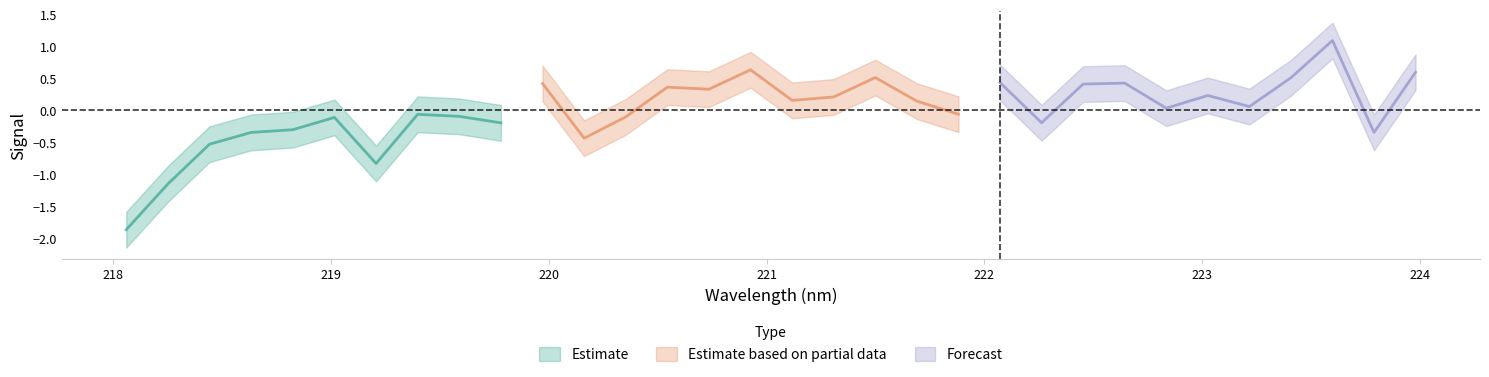

Does the chart have visible grid lines?

No